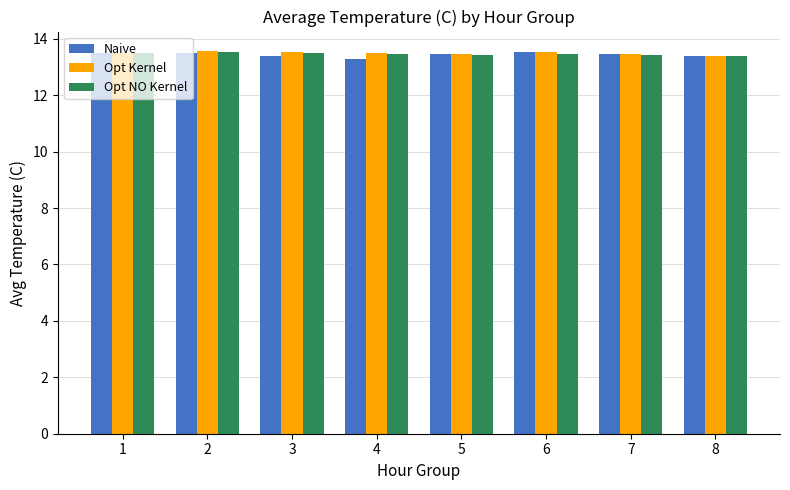

Count the Opt Kernel values in the range 13 to 14.

8